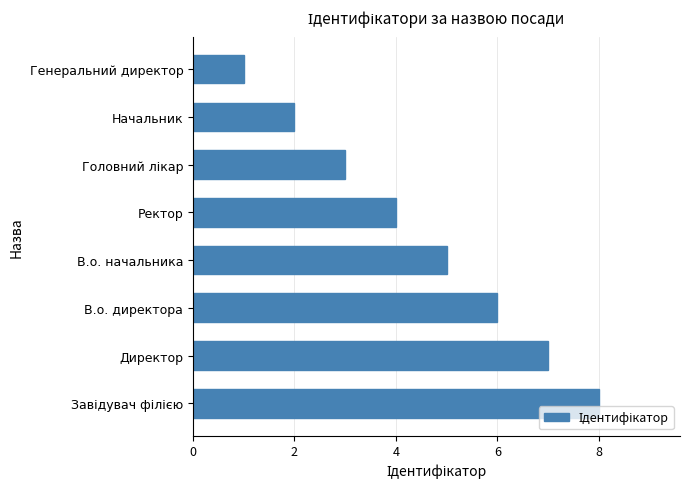

Which category has the lowest value across all series?

Генеральний директор